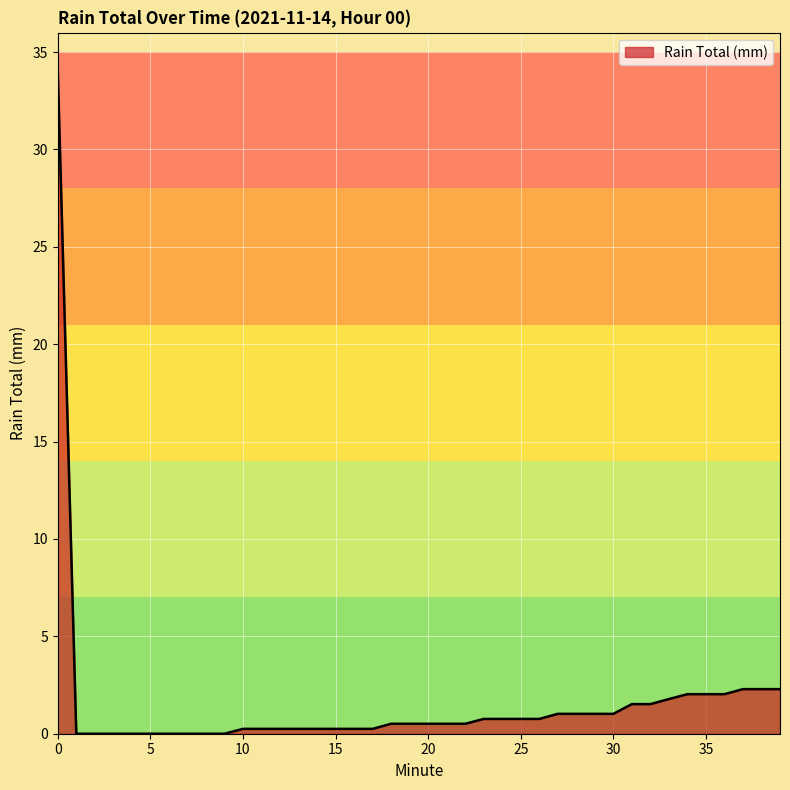

What is the greatest value displayed?

34.0